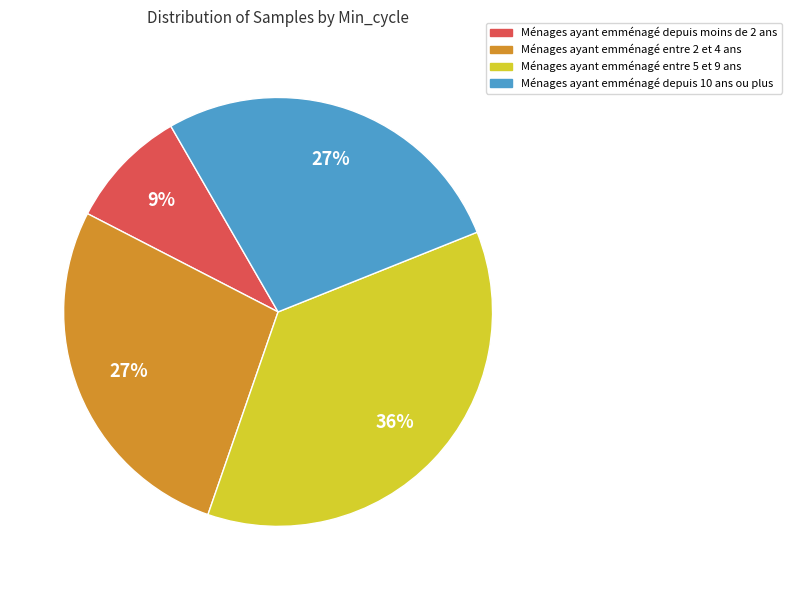

Does any single category account for the majority?

No